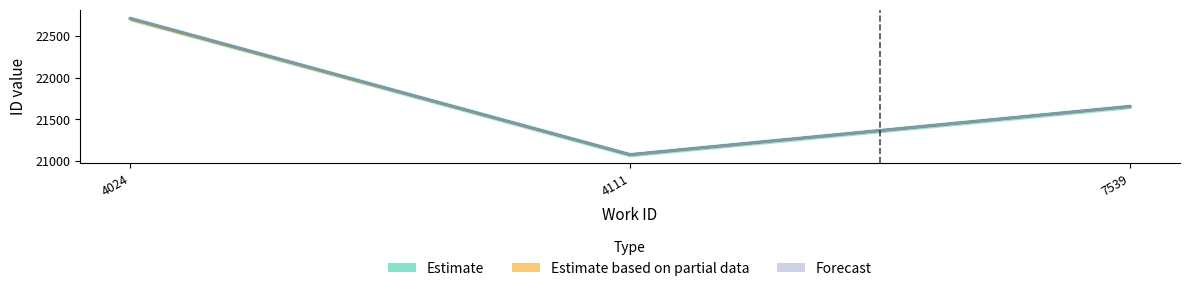

What is the minimum value shown in the chart?

21076.0